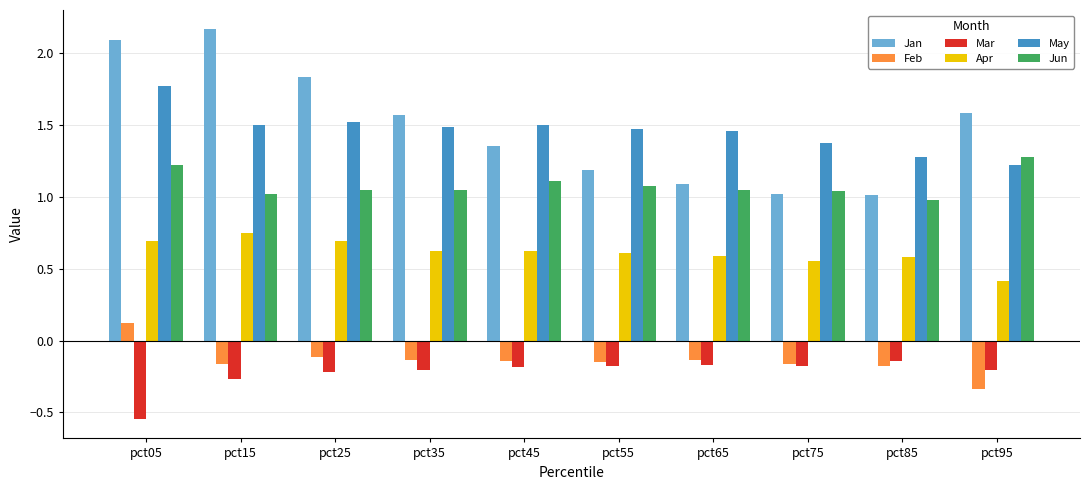

Which category has the lowest value across all series?

pct05